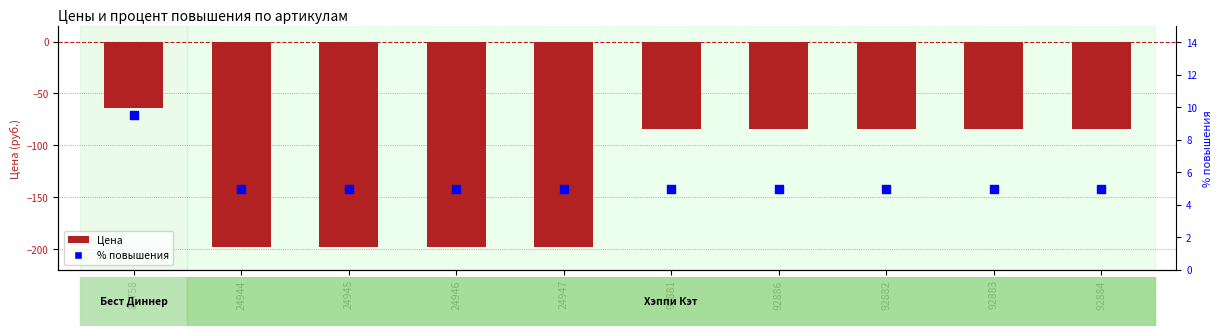

Which series contains the highest Y value?

% повышения